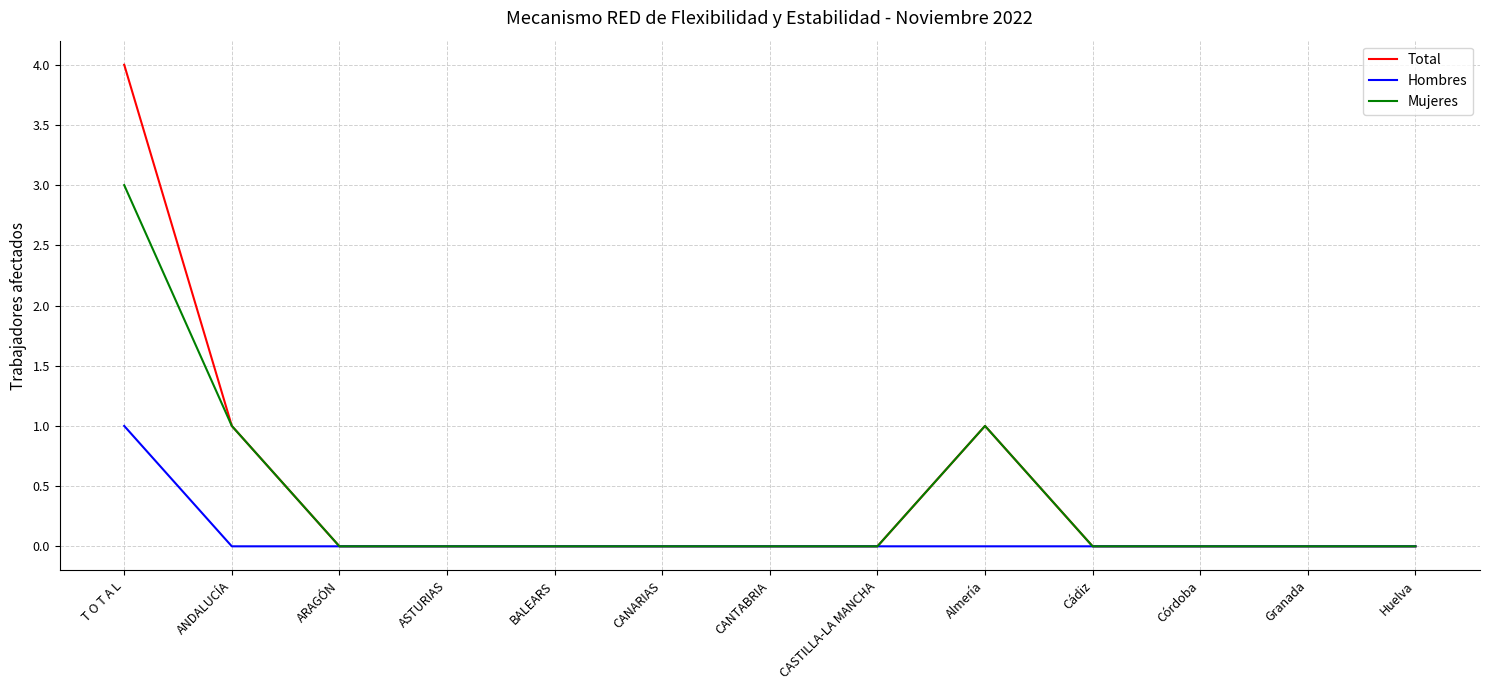

True or false: Mujeres has a value of 0 at ANDALUCÍA.

False